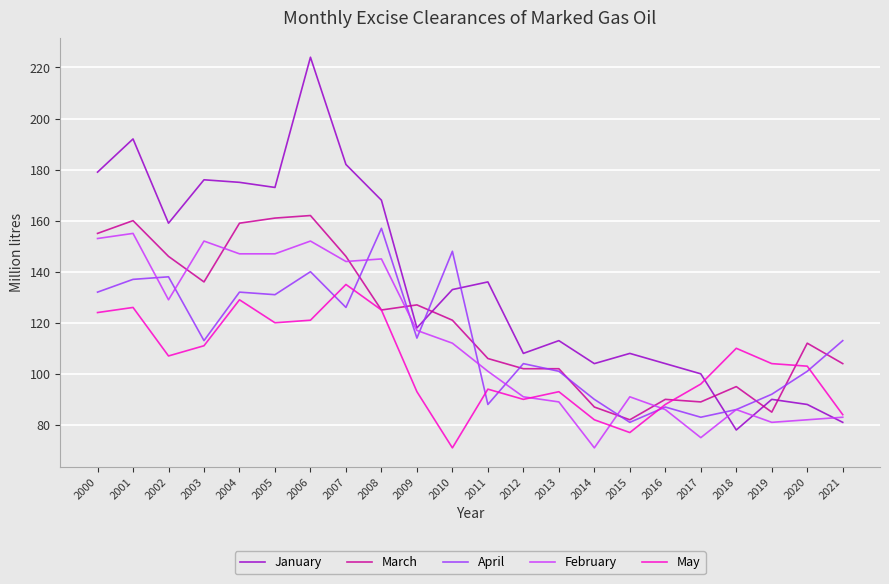

How many lines are shown in the chart?

5